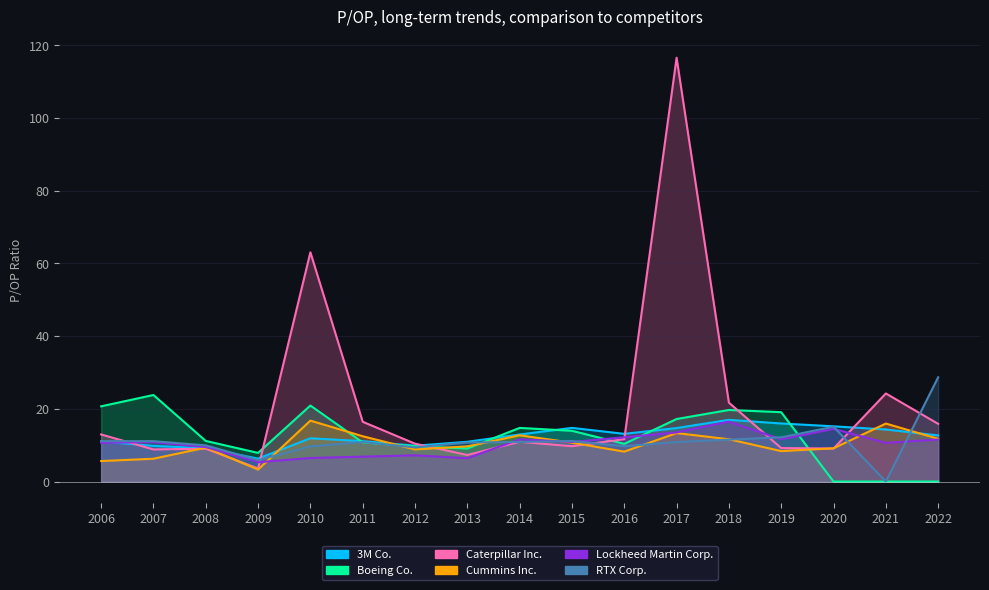

What is the greatest value displayed?

116.6